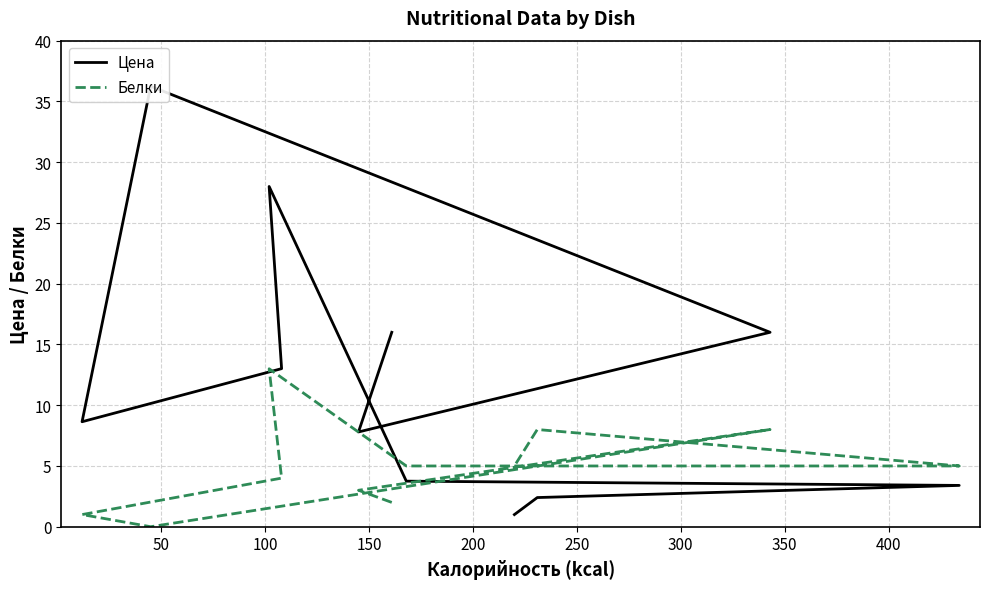

How many times do Цена and Белки cross each other?

1